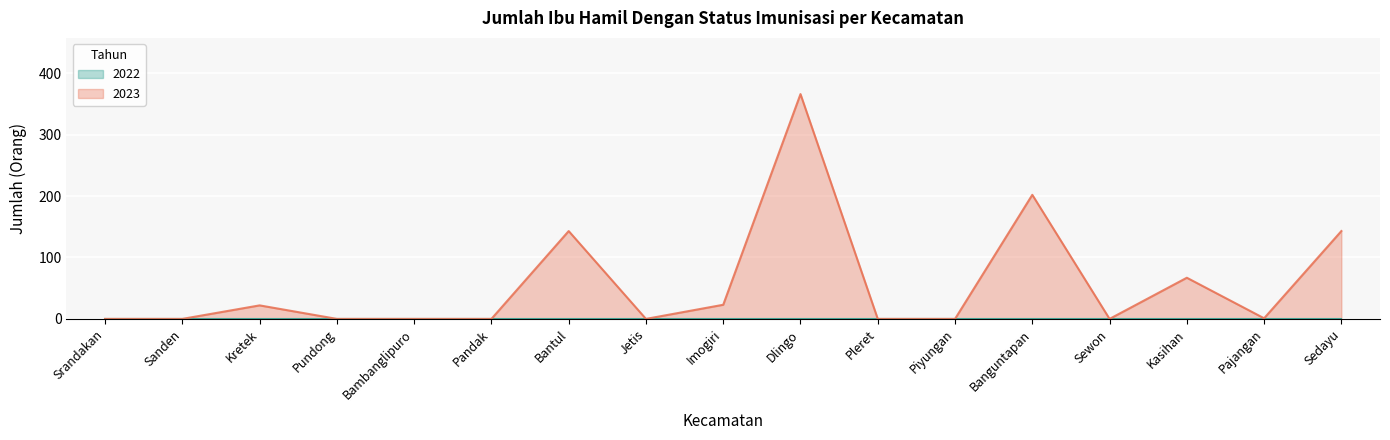

What is the change in value from Bantul to Kasihan?

-76